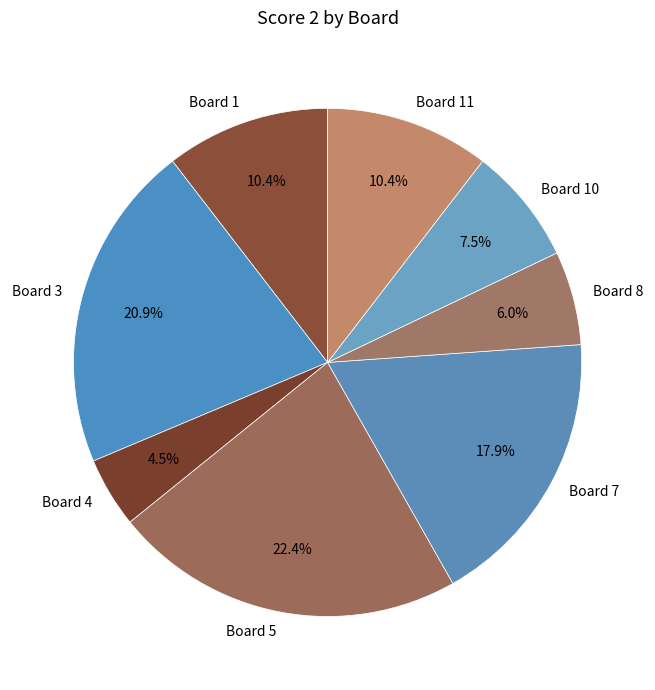

What is the smallest slice in the pie chart?

Board 4